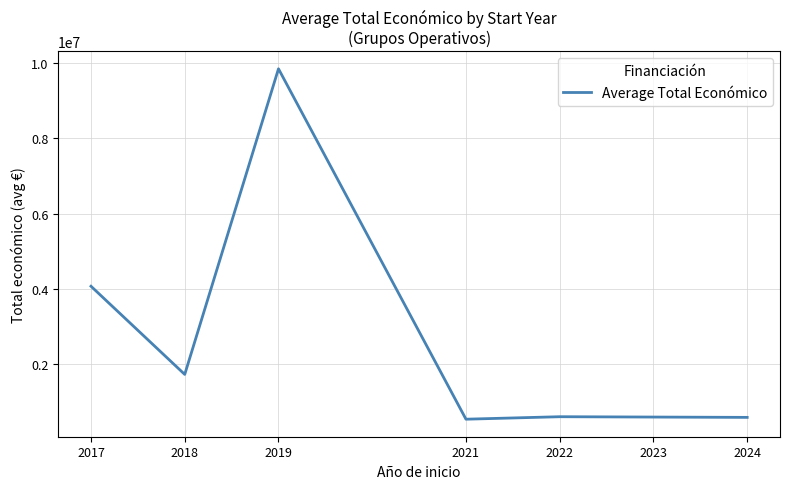

Where does the data first go above 598672?

2017